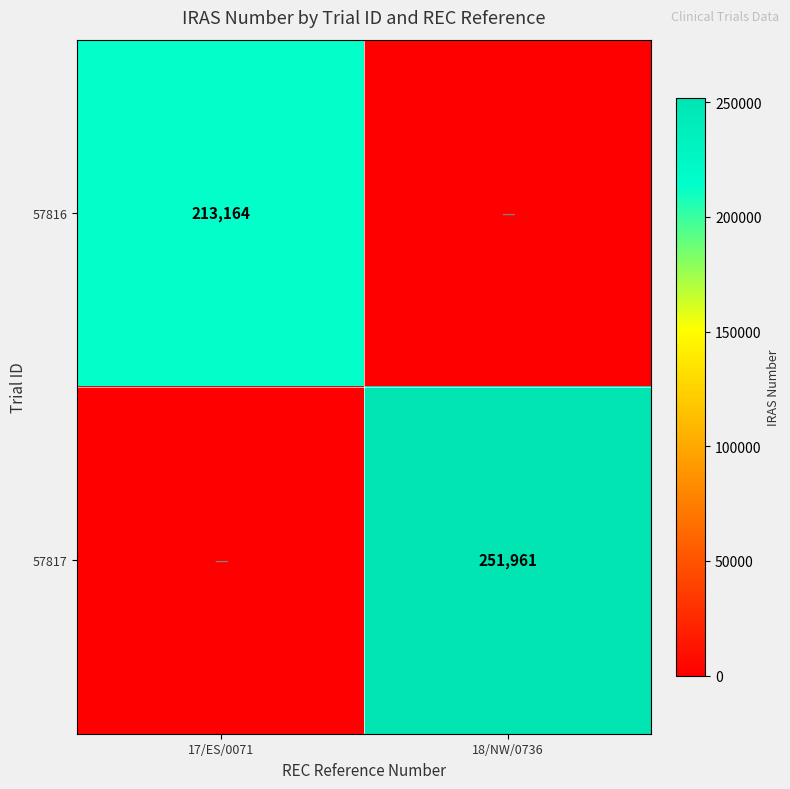

Is the value of 57816 at 17/ES/0071 greater than the value of 57817 at 18/NW/0736?

No